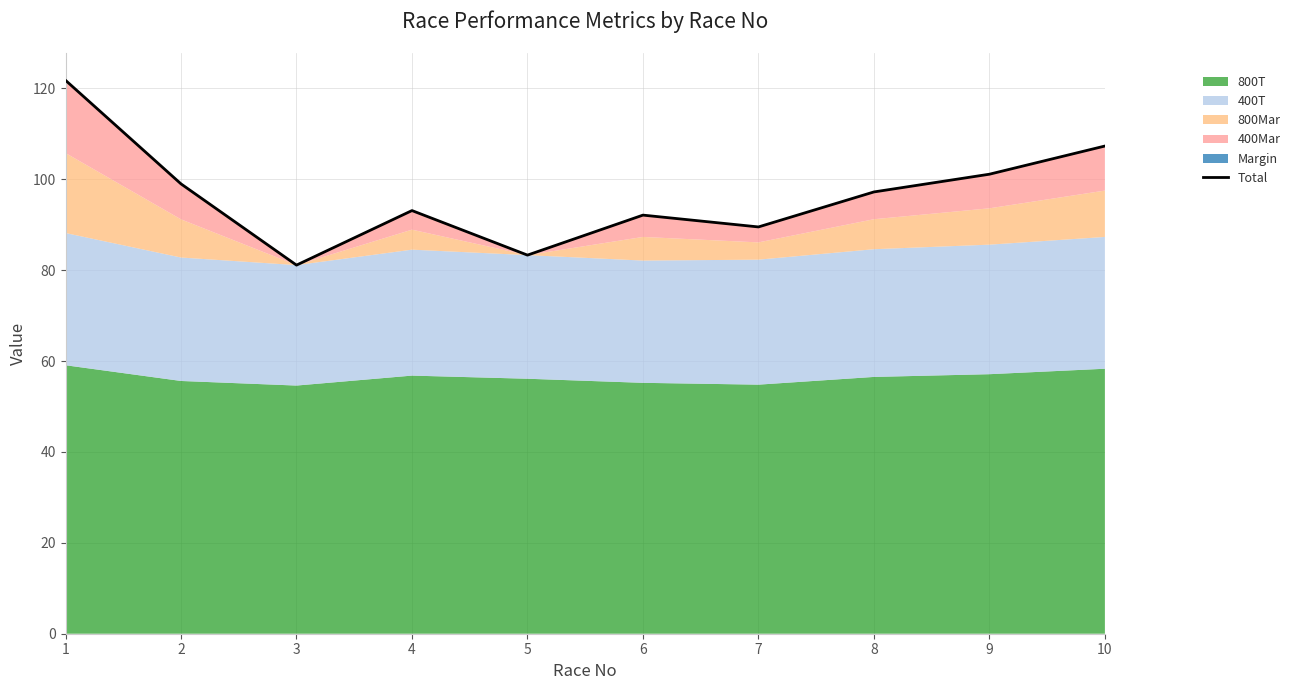

How many values exceed 97?

5